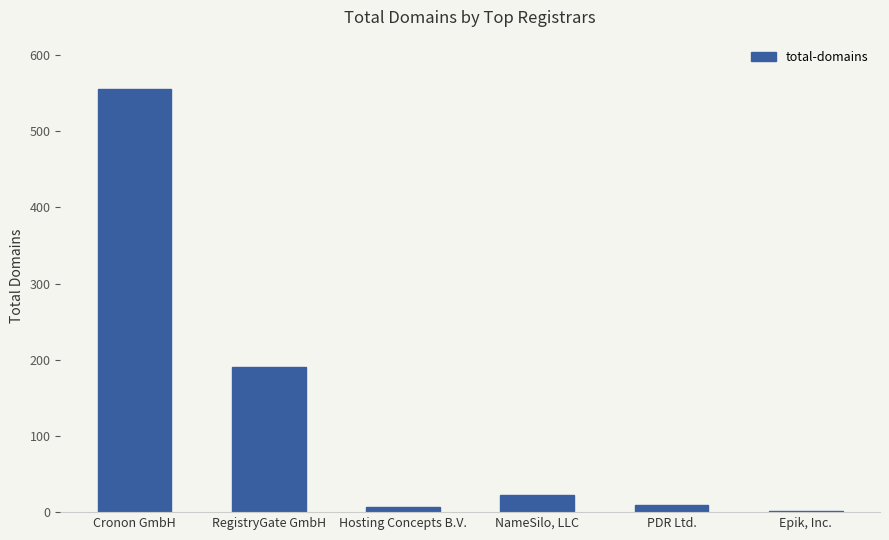

What is the change in value from Cronon GmbH to RegistryGate GmbH?

-365